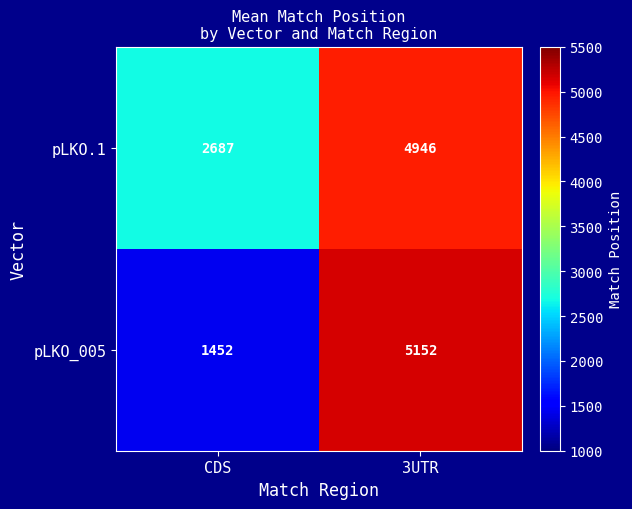

Reading right to left, list all the values displayed in this chart.

pLKO.1: 4946	2687
pLKO_005: 5152	1452